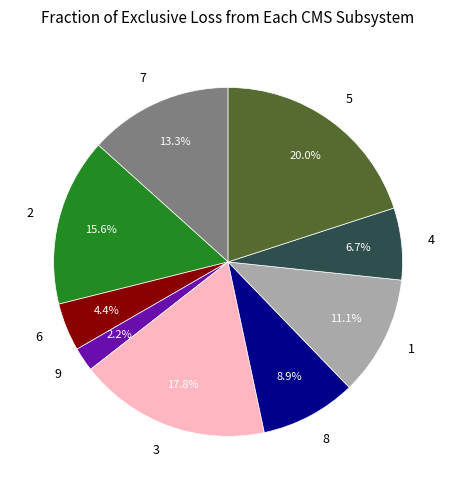

The 9 slice represents 9% of the pie. True or false?

False